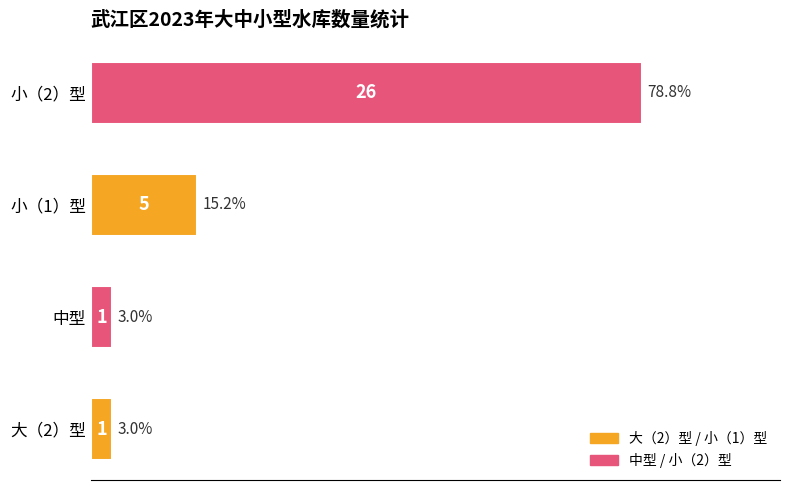

The value at 大（2）型 is 1. True or false?

True